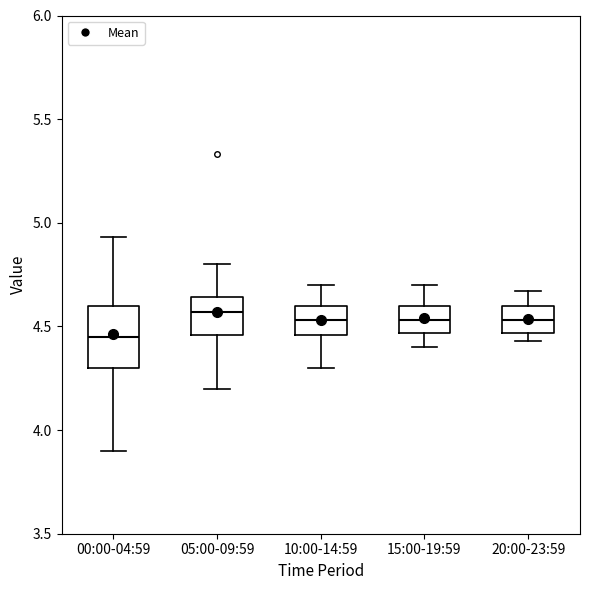

Reading left to right, read every box against the y-axis: the position of its median line, the range the box covers, and the ends of its whiskers. The values are not printed on the chart, so give them approximately, as read against the axis.

00:00-04:59: median 4.45, box 4.30 to 4.60, whiskers 3.90 to 4.95
05:00-09:59: median 4.55, box 4.45 to 4.65, whiskers 4.20 to 4.80
10:00-14:59: median 4.55, box 4.45 to 4.60, whiskers 4.30 to 4.70
15:00-19:59: median 4.55, box 4.45 to 4.60, whiskers 4.40 to 4.70
20:00-23:59: median 4.55, box 4.45 to 4.60, whiskers 4.45 (just below the box's lower edge) to 4.65